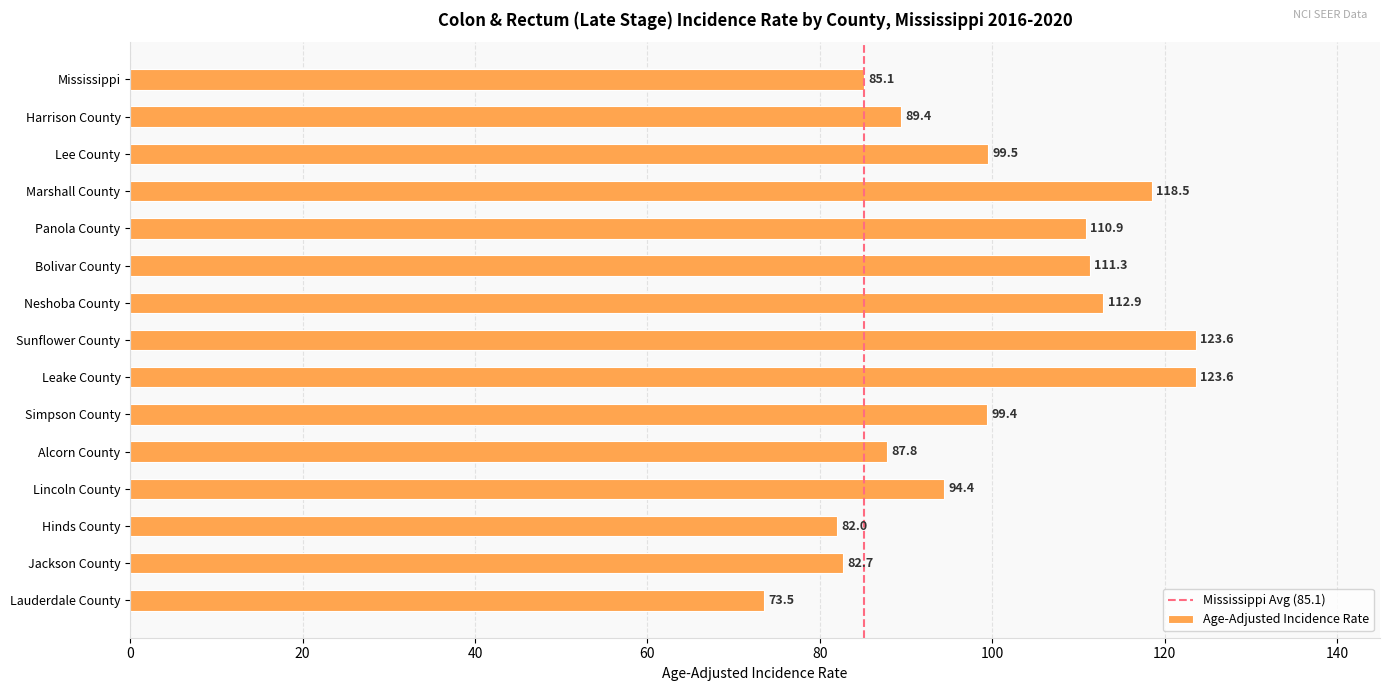

How many data points are less than 99?

7